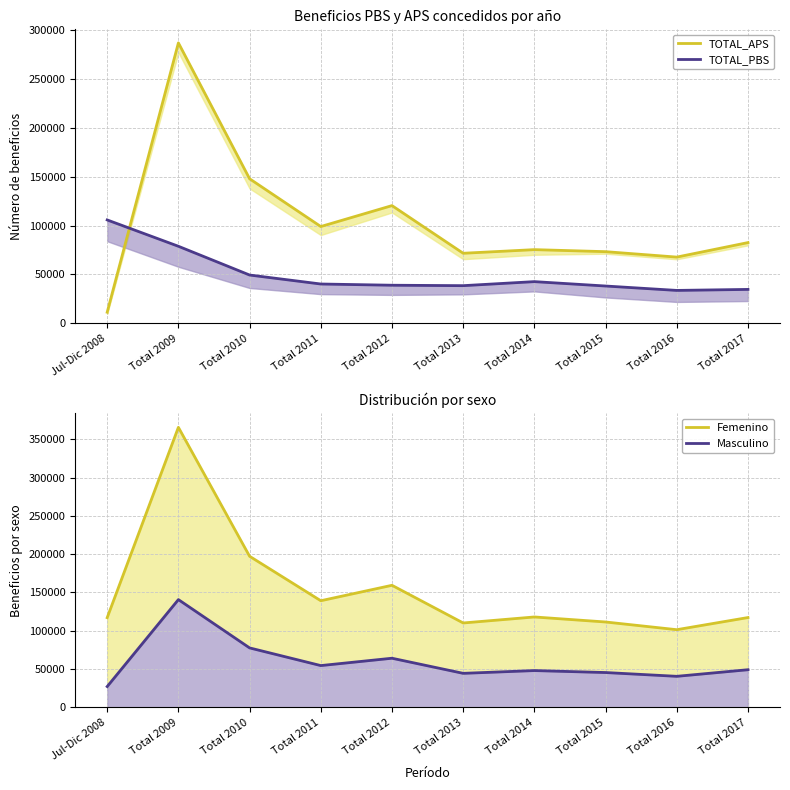

In TOTAL_PBS, how many points are lower than both neighbors (excluding endpoints)?

2